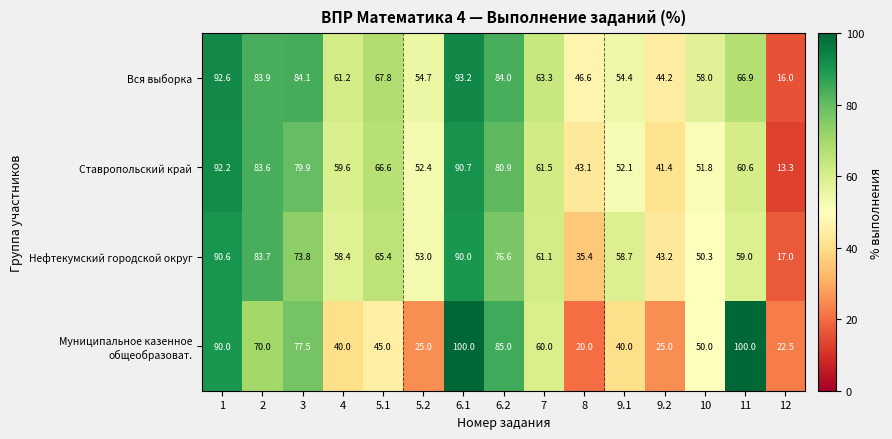

How many data points in Ставропольский край are above 60?

8